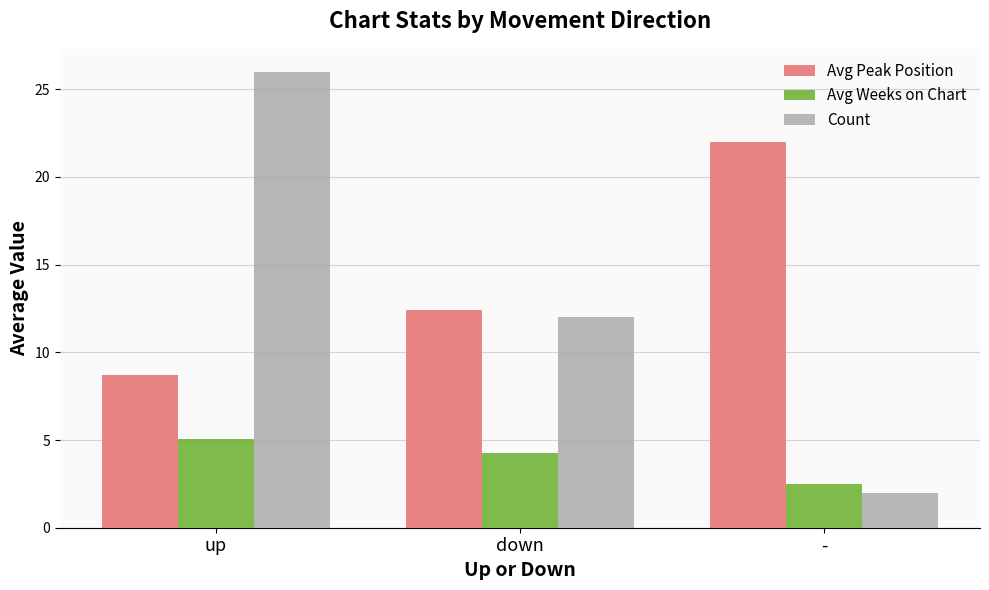

Rank the series by their maximum value, from highest to lowest.

Count, Avg Peak Position, Avg Weeks on Chart